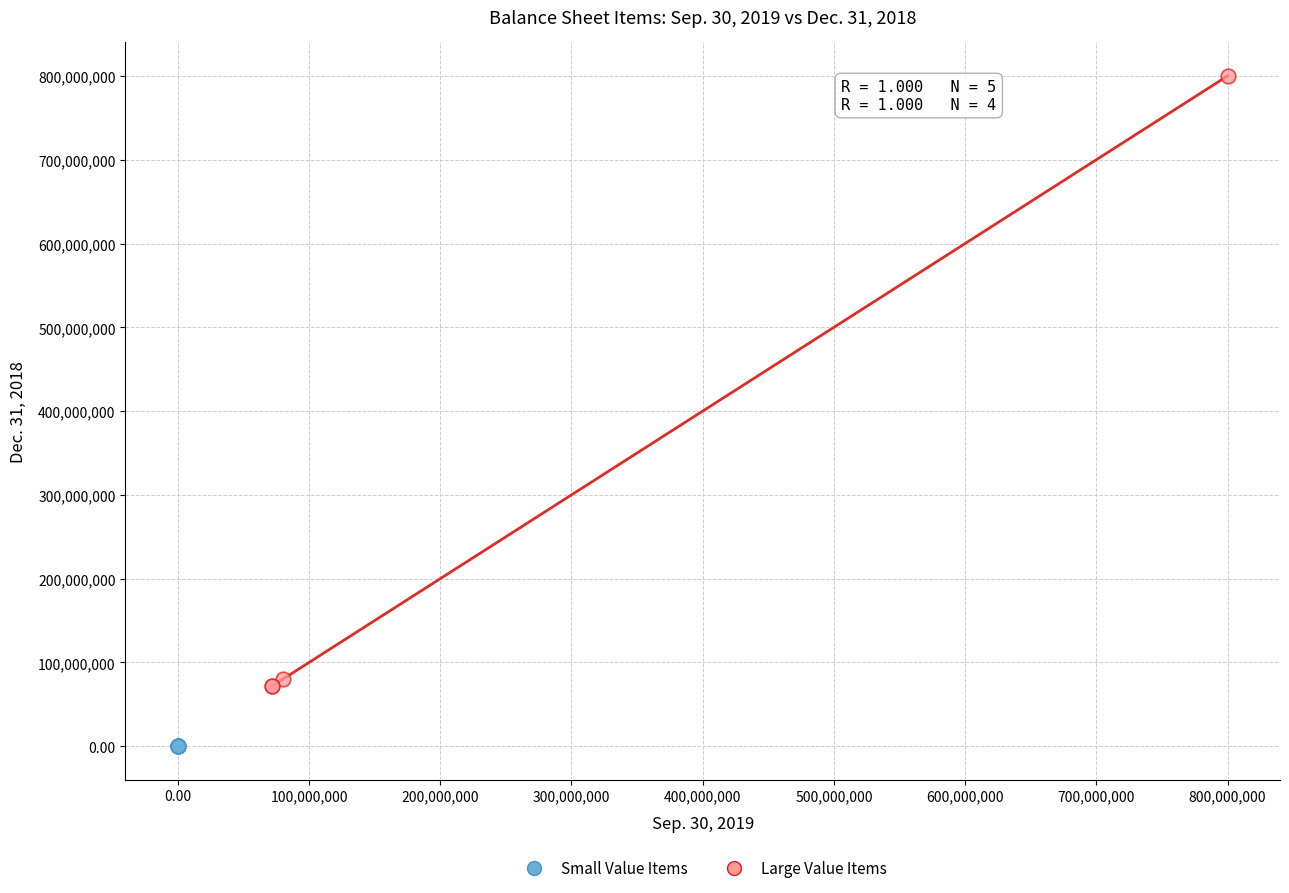

Which series reaches the minimum Y coordinate?

Small Value Items